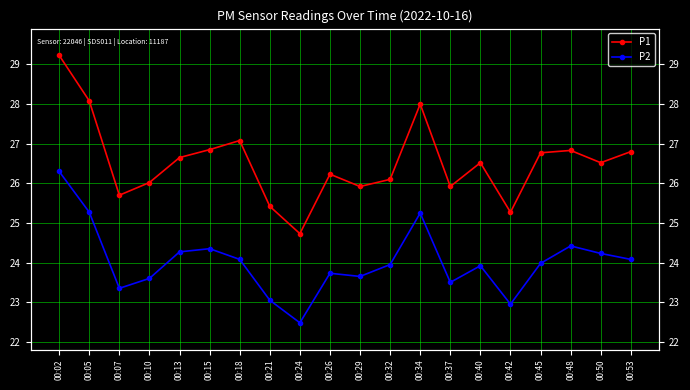

How many interior local valleys does the P1 series have?

6